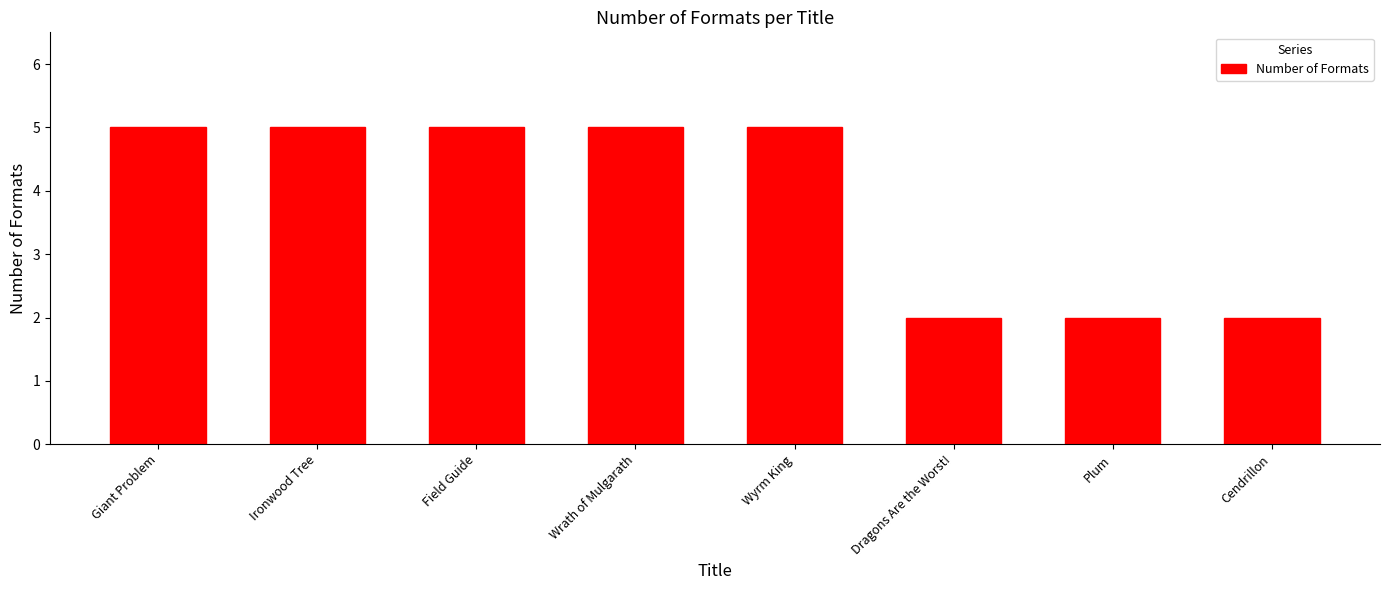

What is the value of the 4th bar from the left?

5